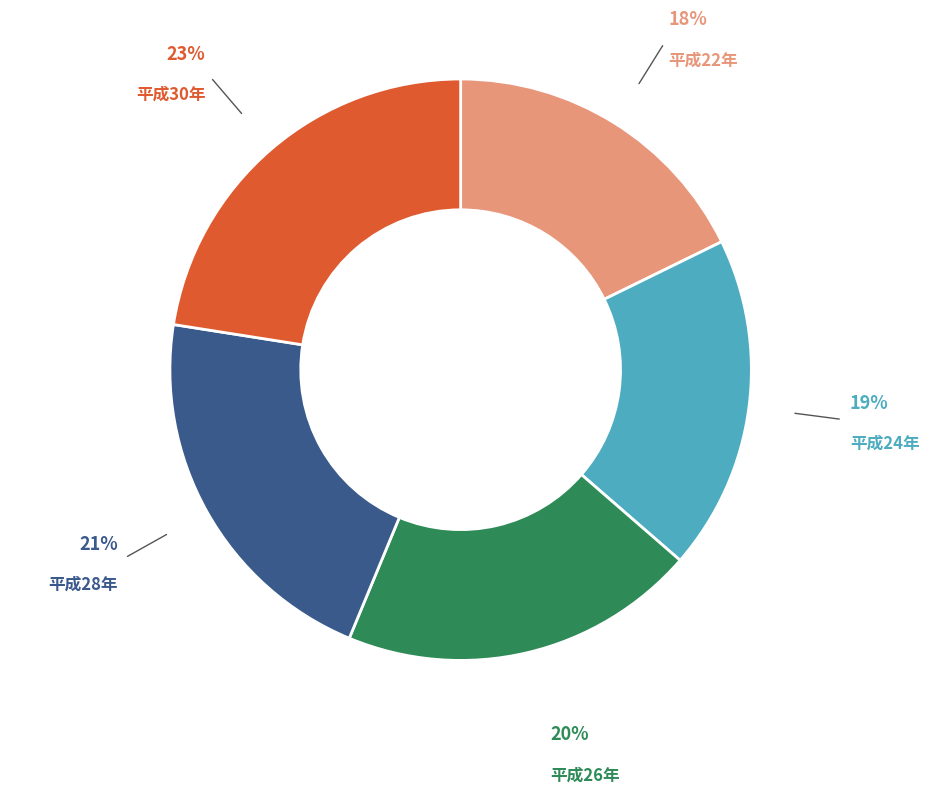

To the nearest percent, what is the average slice percentage?

20%